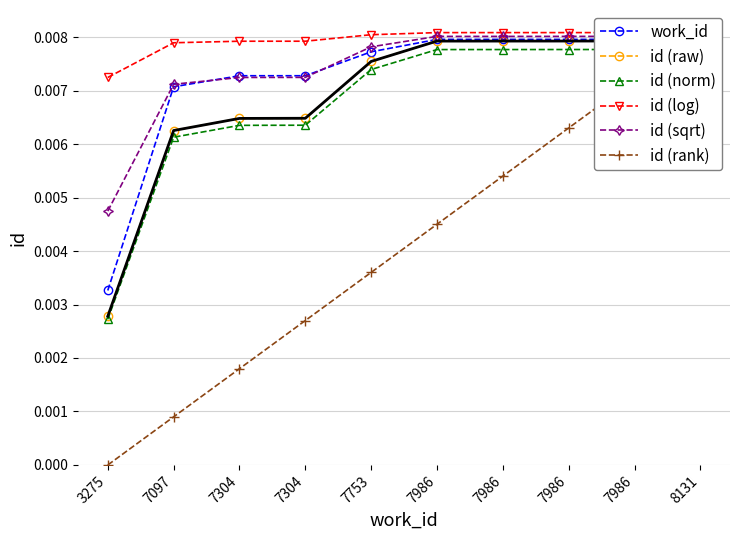

True or false: id (norm) has more than 2 points higher than both neighbors.

False